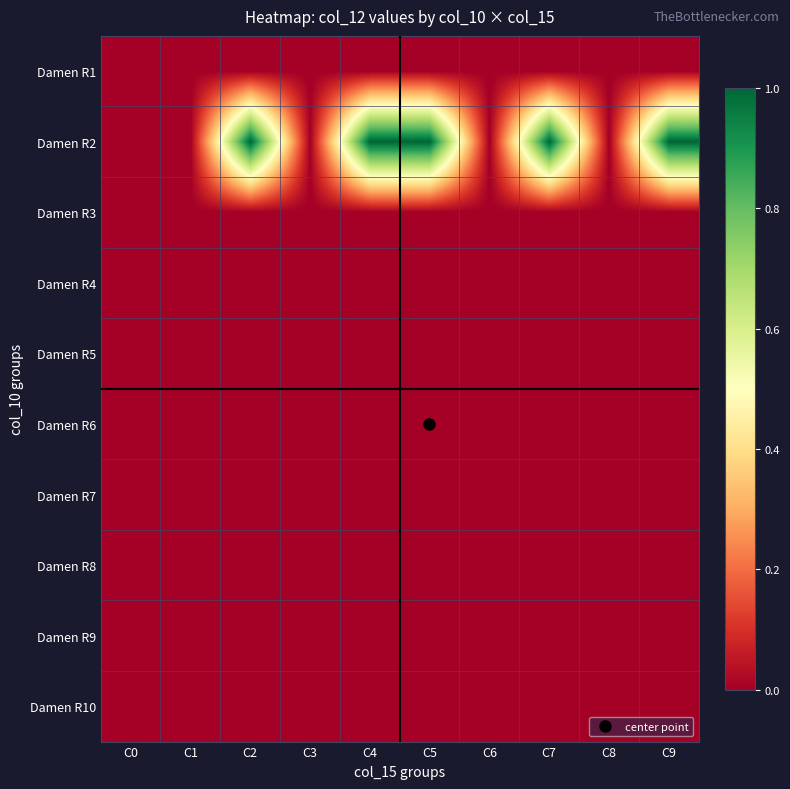

At which category is the sum across all series the highest?

C7